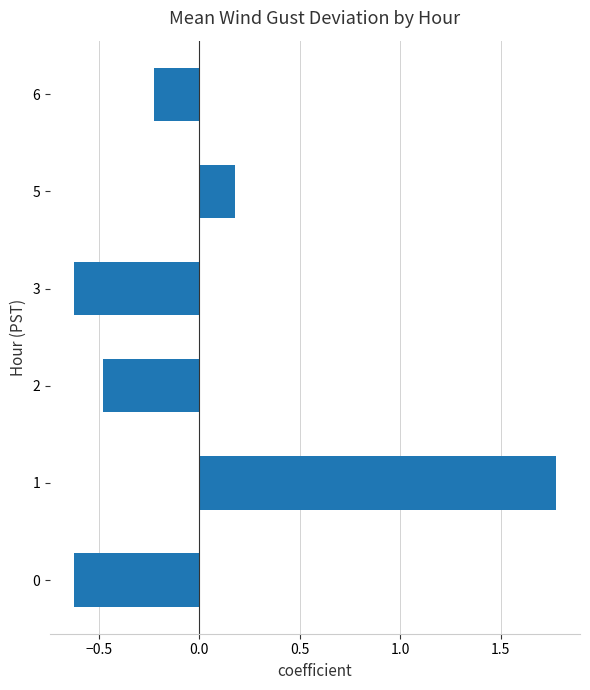

Reading bottom to top, what are all the values shown in this chart?

-0.6	1.8	-0.5	-0.6	0.2	-0.2